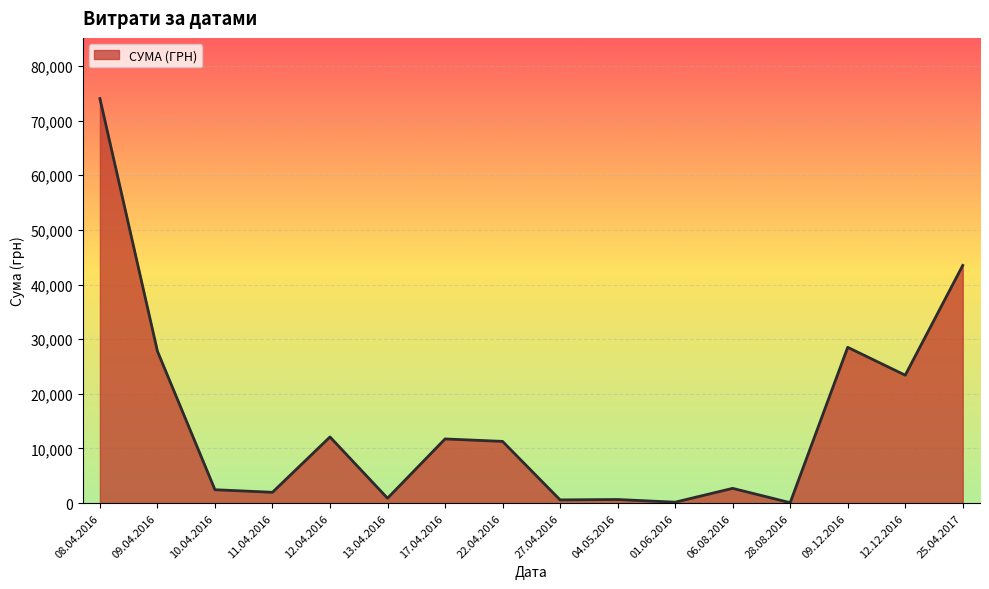

What is the greatest value displayed?

74016.6